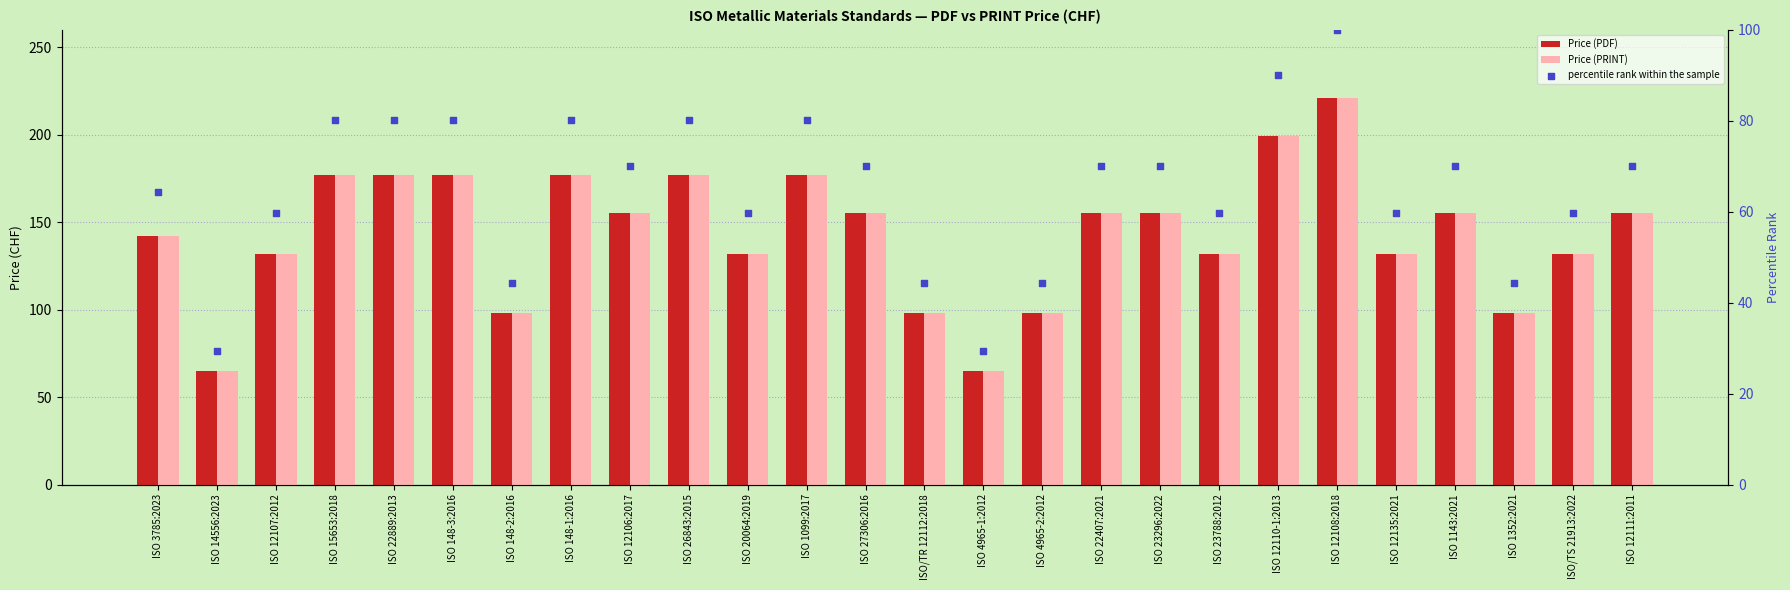

Which series has the largest total across all categories?

Price (PDF)